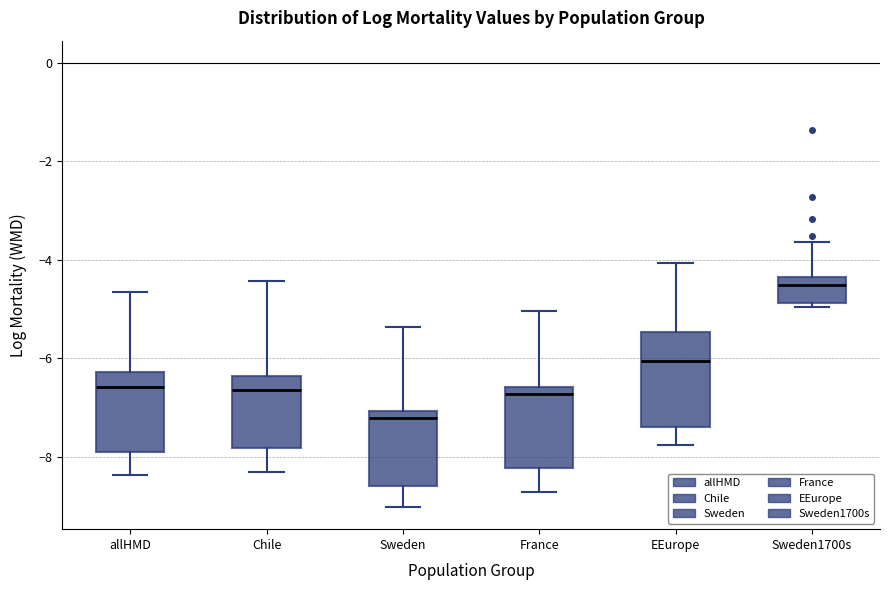

Which box has the lowest median line?

Sweden